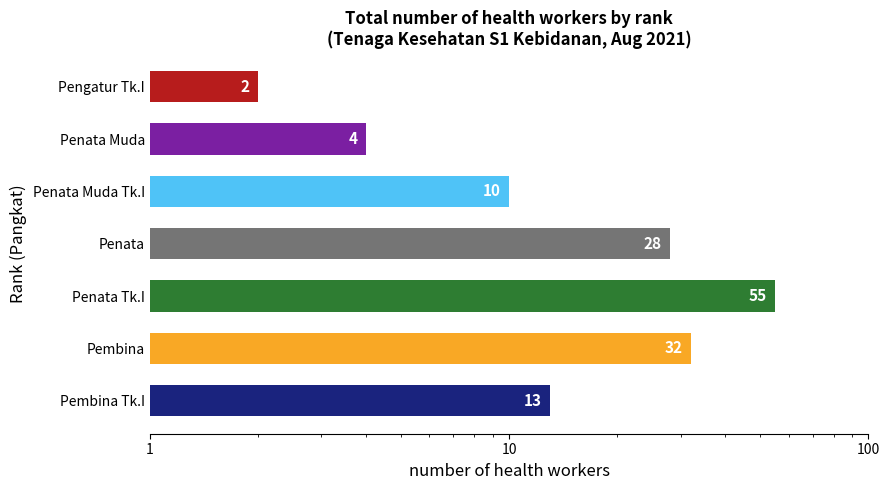

What is the maximum value shown in the chart?

55